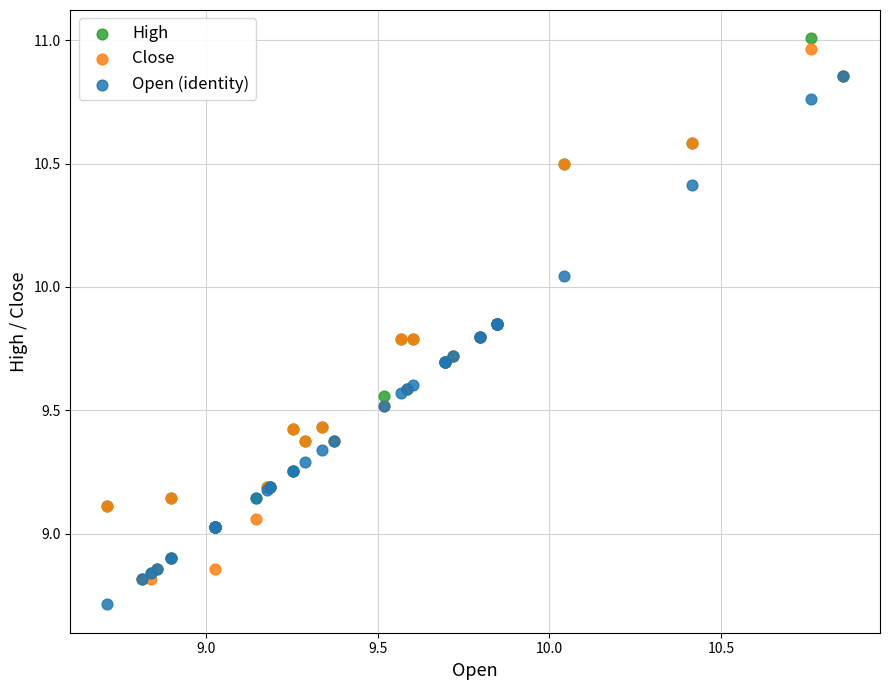

Which series has the widest spread of Y values?

High